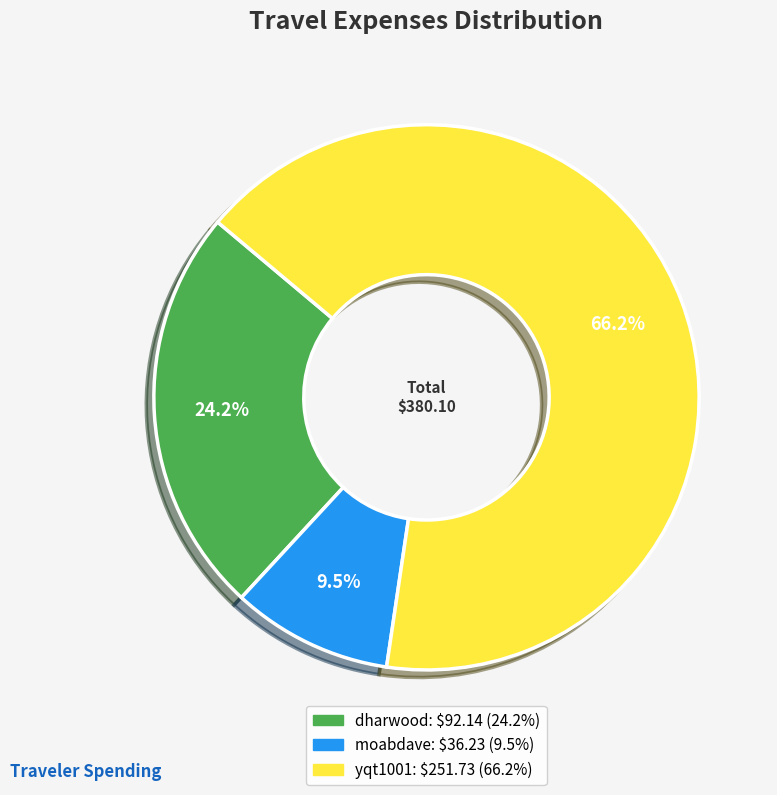

To the nearest percent, what percentage of the pie is dharwood?

24%